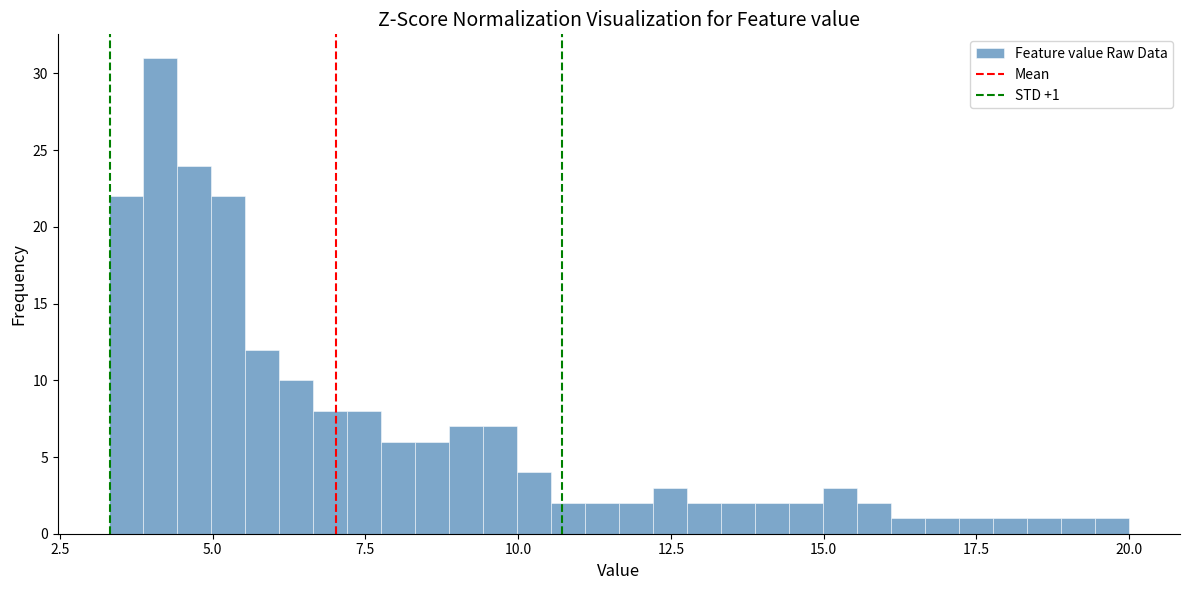

Read against the x-axis, roughly where is the centre of the tallest bar?

4.0